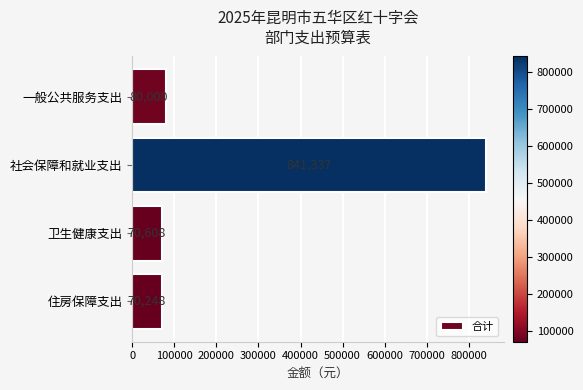

At which label is the value closest to 455792?

一般公共服务支出